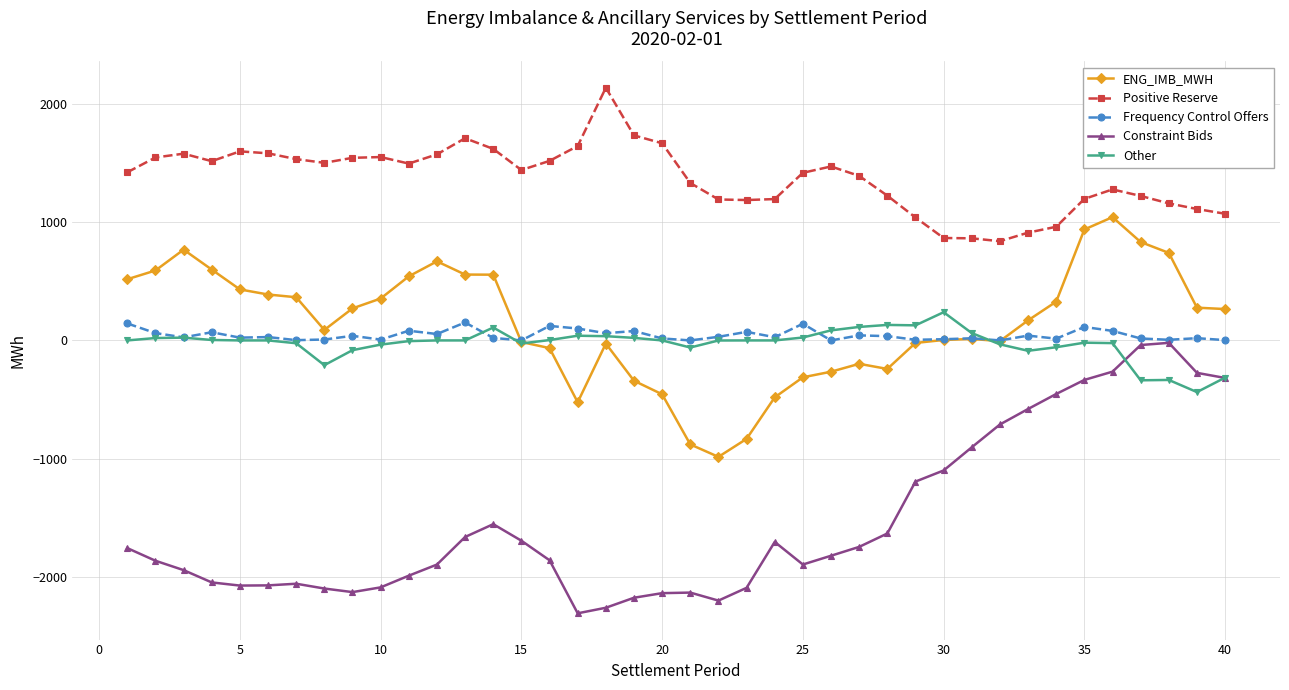

True or false: Other and Positive Reserve cross at least once.

False